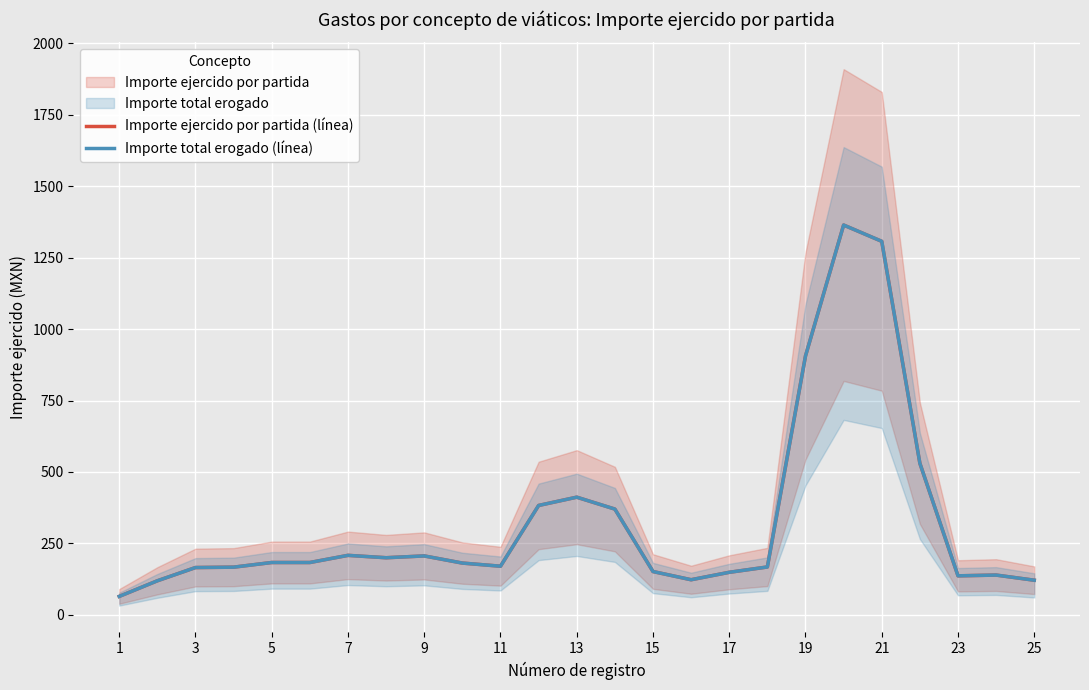

True or false: Importe ejercido por partida (línea) and Importe total erogado (línea) cross at least once.

False